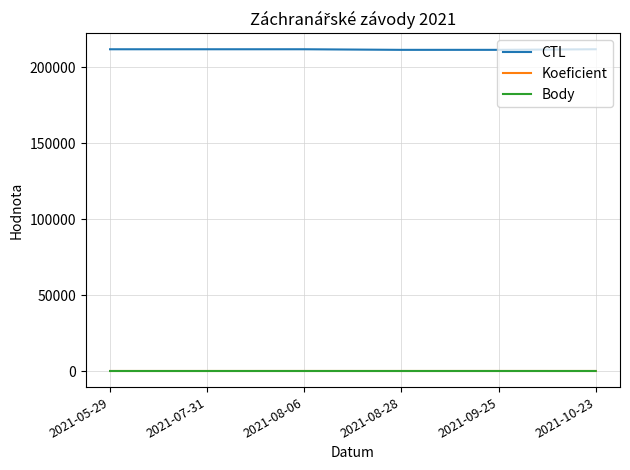

Which series has the largest total across all categories?

CTL